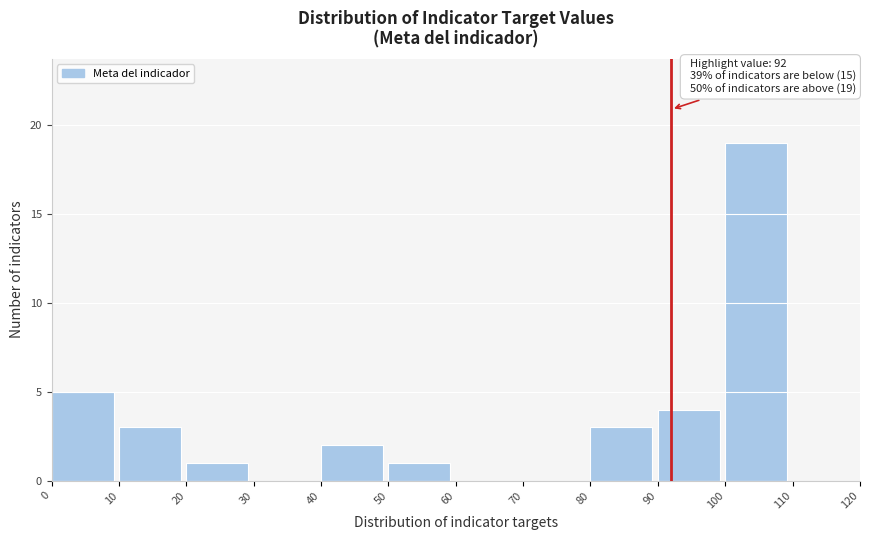

Which range on the x-axis has the tallest bar?

100 to 110